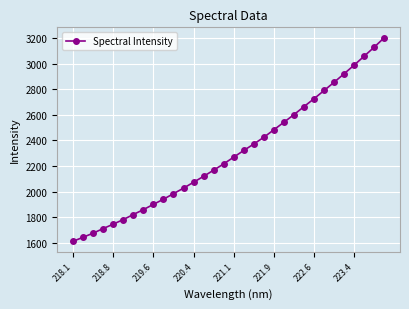

What is the minimum value shown in the chart?

1612.3